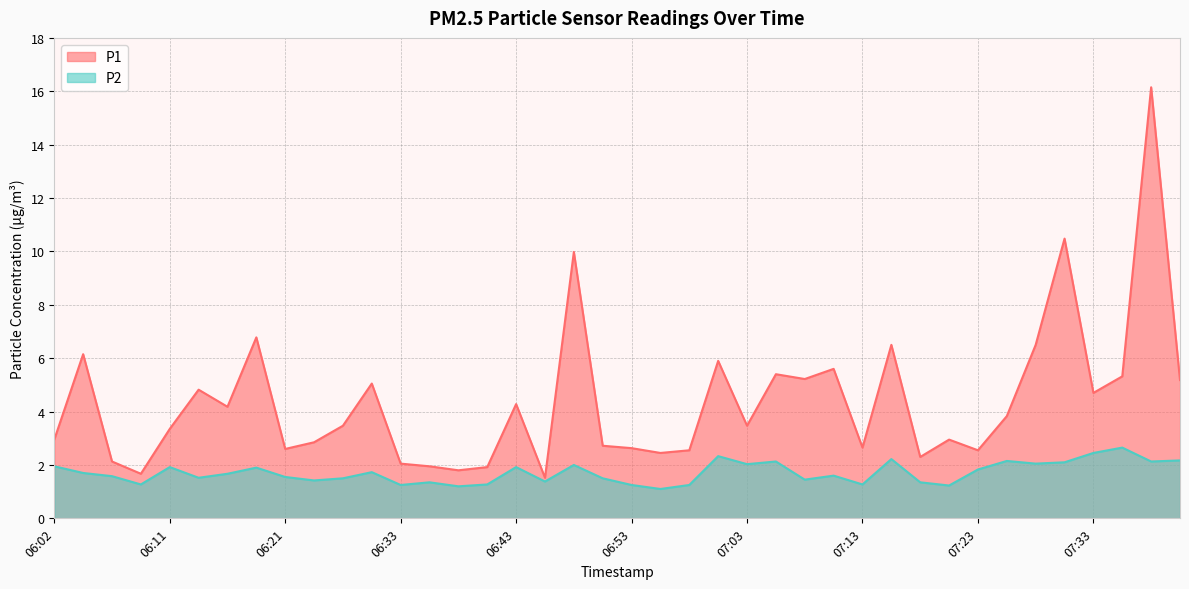

Reading right to left, transcribe all the data shown in this chart.

P1: 5.2	16.1	5.3	4.7	10.5	6.5	3.8	2.5	3.0	2.3	6.5	2.6	5.6	5.2	5.4	3.5	5.9	2.5	2.5	2.6	2.7	10.0	1.5	4.3	1.9	1.8	1.9	2.0	5.0	3.5	2.9	2.6	6.8	4.2	4.8	3.4	1.7	2.1	6.2	3.0
P2: 2.2	2.1	2.6	2.5	2.1	2.0	2.1	1.8	1.2	1.4	2.2	1.3	1.6	1.4	2.1	2.0	2.3	1.2	1.1	1.2	1.5	2.0	1.4	1.9	1.3	1.2	1.4	1.2	1.7	1.5	1.4	1.6	1.9	1.7	1.5	1.9	1.3	1.6	1.7	1.9